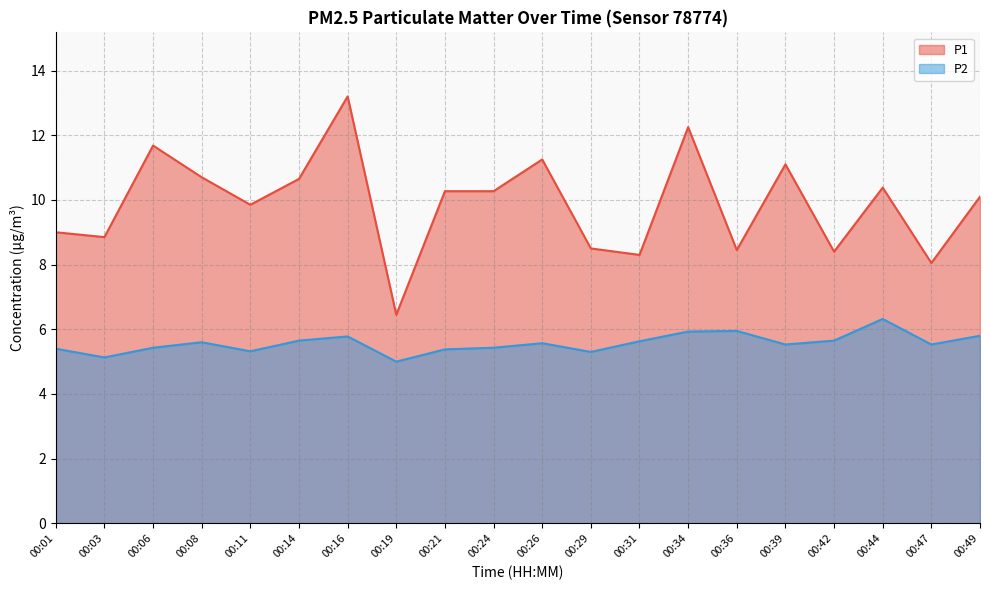

The P1 series shows 12.0 at 00:47. True or false?

False